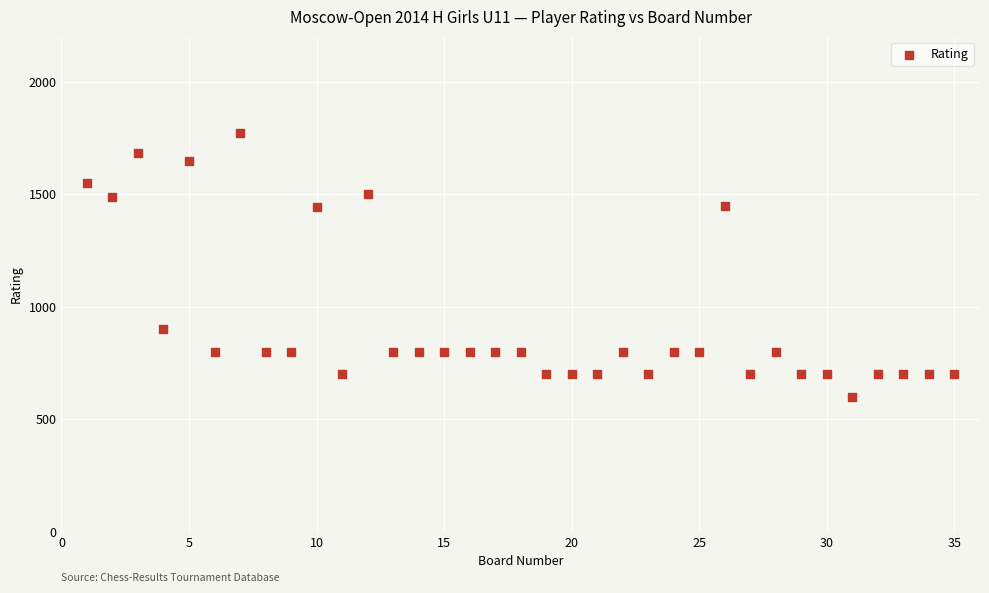

What is the range of X values (max minus min)?

34